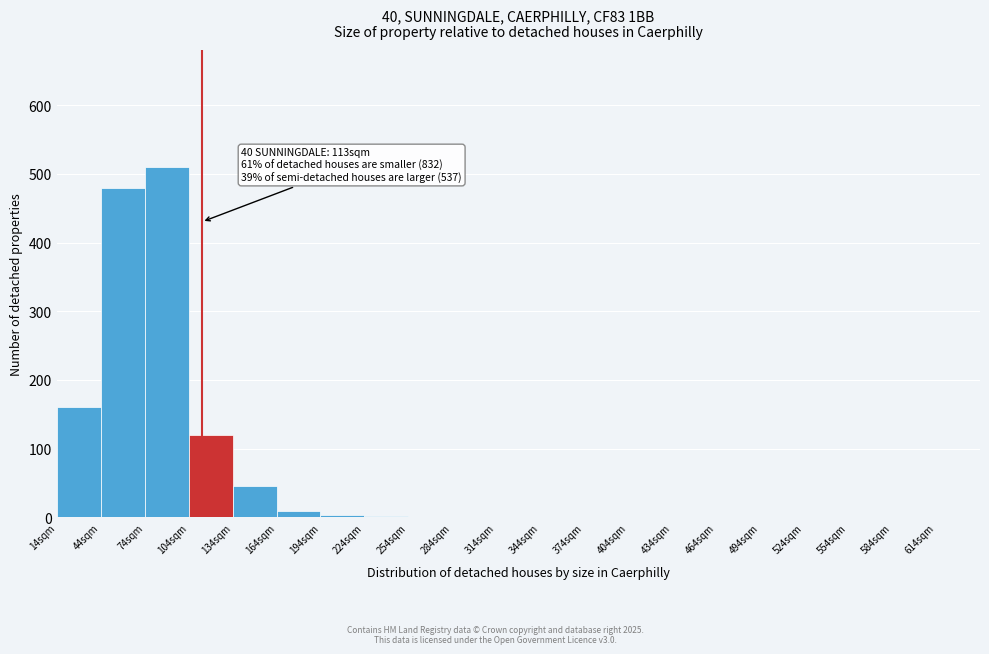

Which range on the x-axis has the tallest bar?

74 to 104